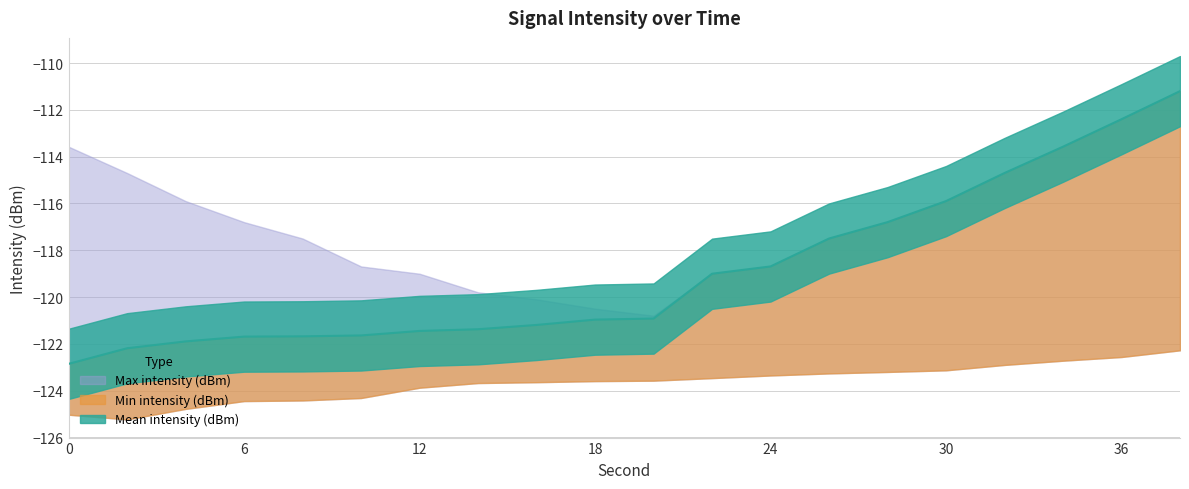

Reading right to left, list all the values displayed in this chart.

Min intensity (dBm): 38=-122.3	36=-122.6	34=-122.7	32=-122.9	30=-123.1	28=-123.2	26=-123.3	24=-123.4	22=-123.5	20=-123.6	18=-123.6	16=-123.6	14=-123.7	12=-123.9	10=-124.3	8=-124.4	6=-124.4	4=-124.8	2=-125.2	0=-125.0
Mean intensity (dBm): 38=-111.2	36=-112.4	34=-113.6	32=-114.7	30=-115.9	28=-116.8	26=-117.5	24=-118.7	22=-119.0	20=-120.9	18=-121.0	16=-121.2	14=-121.4	12=-121.5	10=-121.6	8=-121.7	6=-121.7	4=-121.9	2=-122.2	0=-122.9
Max intensity (dBm): 38=-121.9	36=-121.7	34=-121.7	32=-121.6	30=-121.5	28=-121.4	26=-121.2	24=-121.0	22=-120.9	20=-120.8	18=-120.5	16=-120.1	14=-119.8	12=-119.0	10=-118.7	8=-117.5	6=-116.8	4=-115.9	2=-114.7	0=-113.6